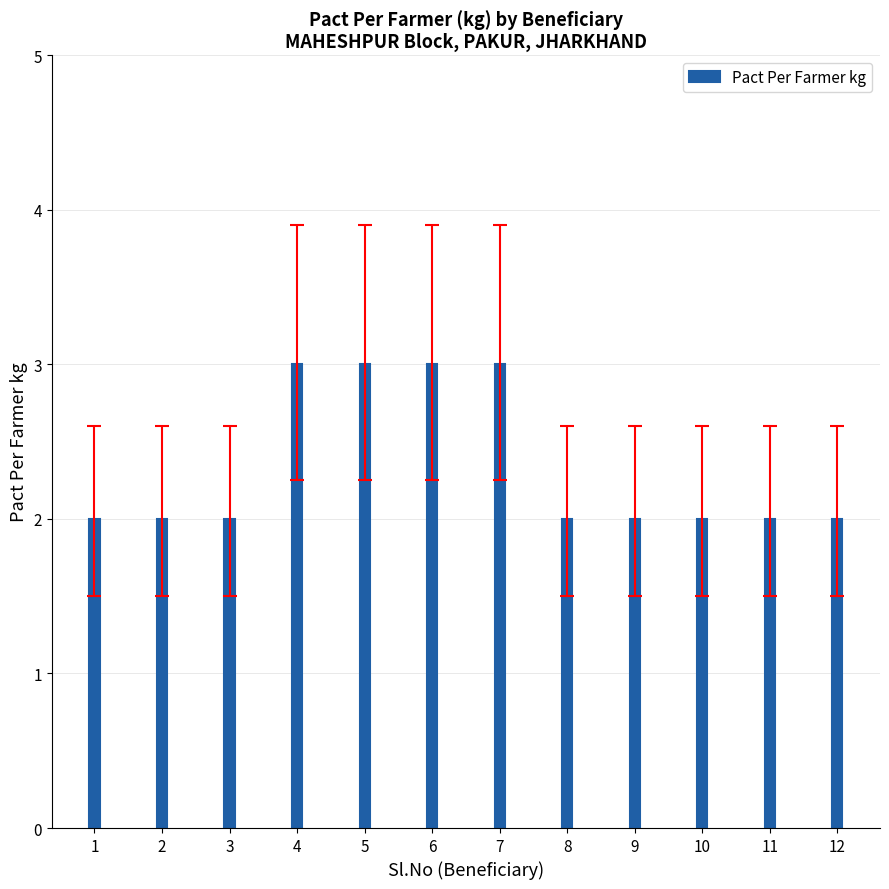

How many categories are shown in the chart?

12